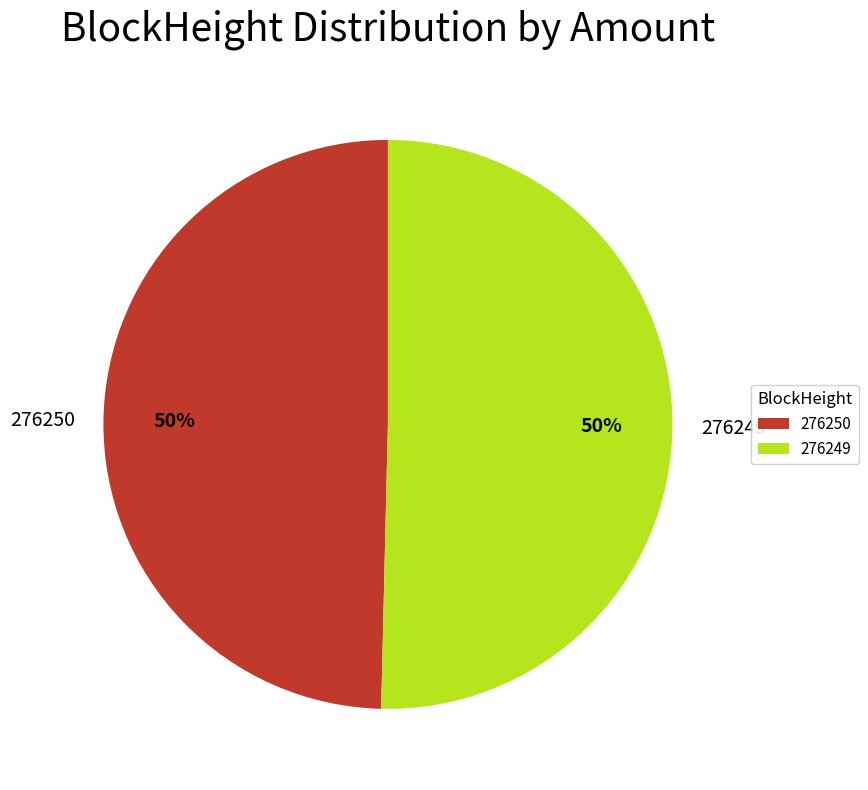

Which category accounts for the majority?

276249